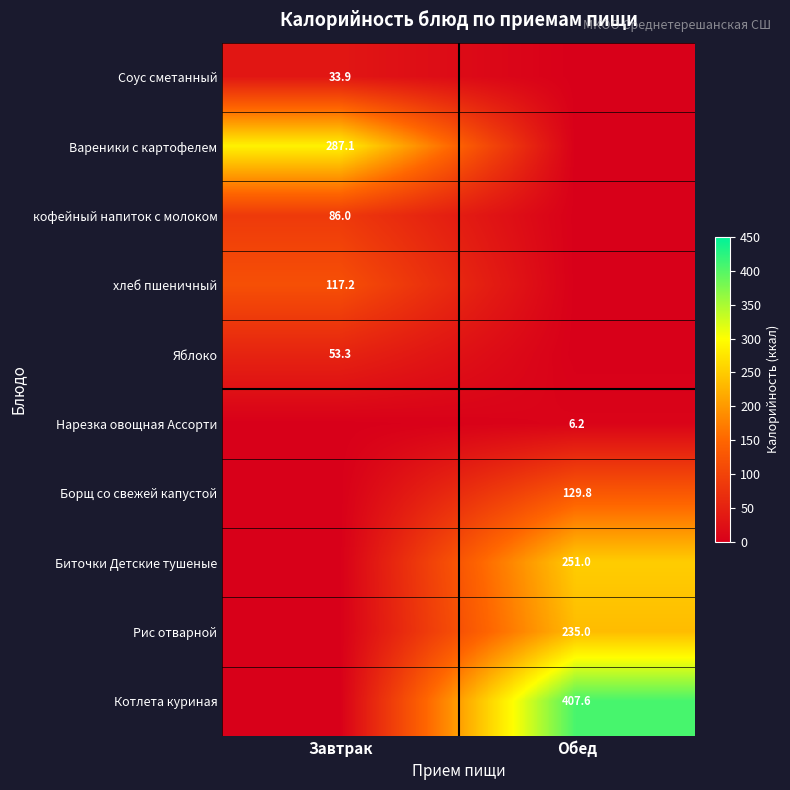

At which category does the chart reach its minimum across all series?

Обед